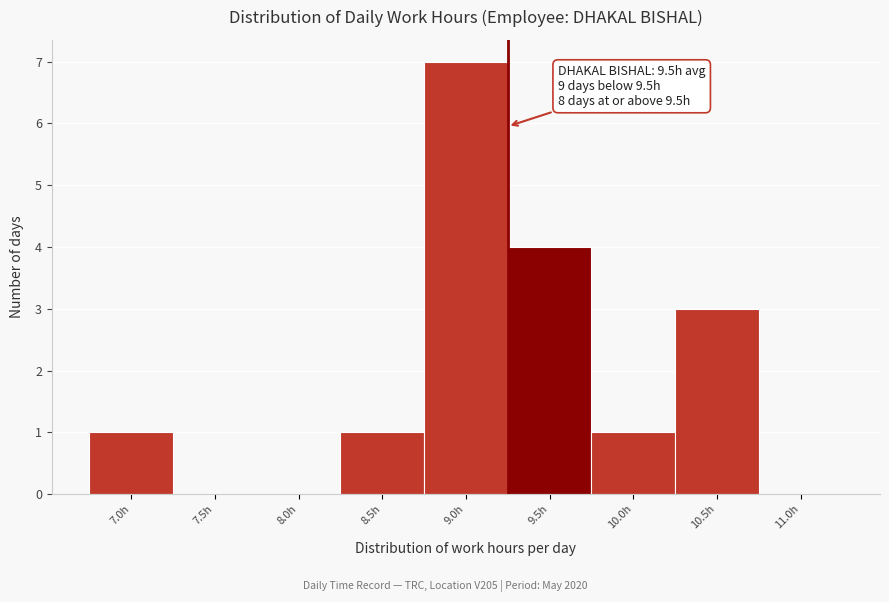

Reading left to right, what are all the values shown in this chart?

7.0h=1	7.5h=0	8.0h=0	8.5h=1	9.0h=7	9.5h=4	10.0h=1	10.5h=3	11.0h=0